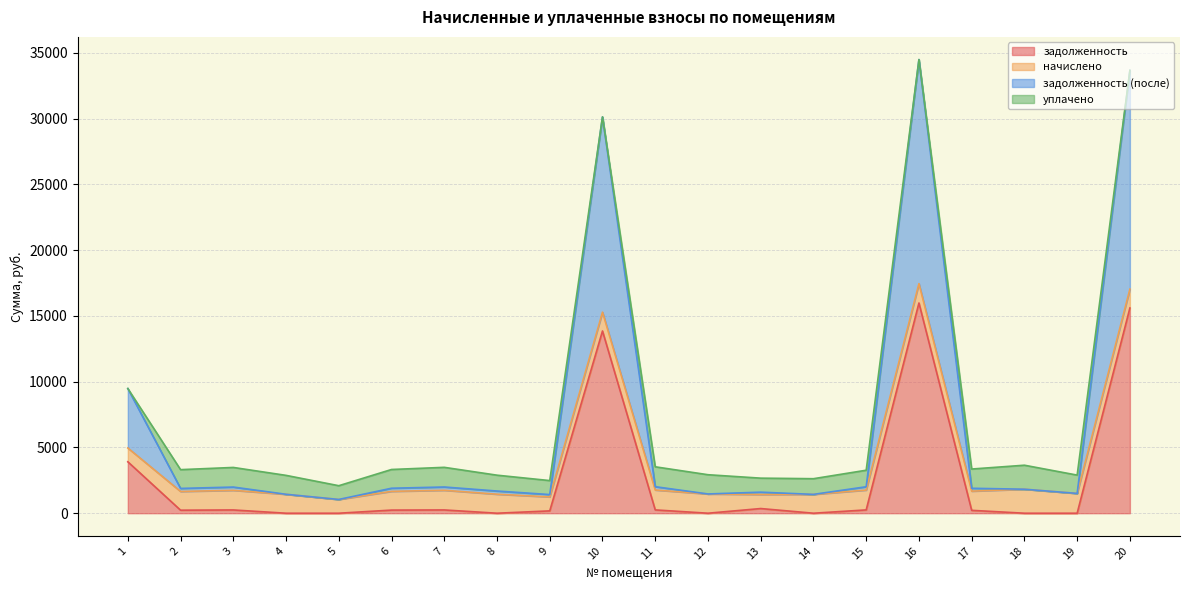

What is the highest value of the задолженность series?

15986.9